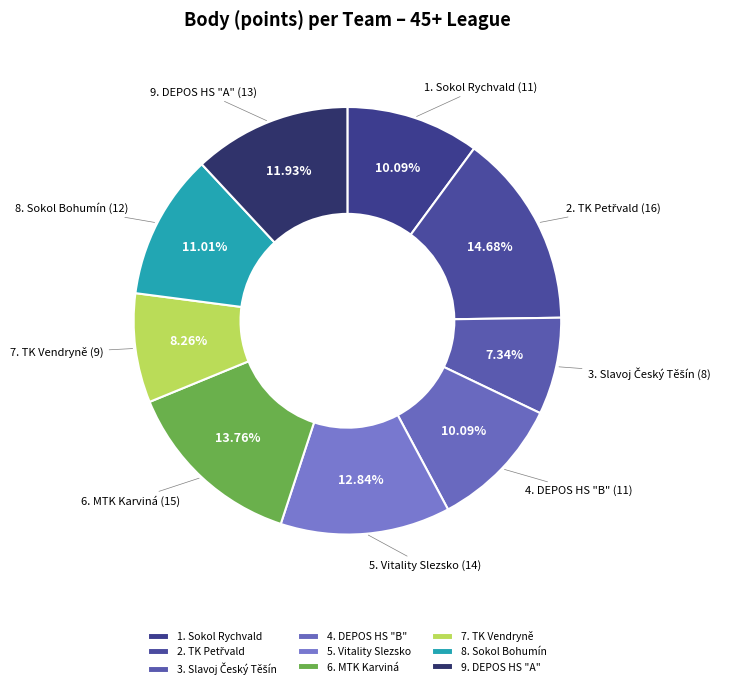

Is it true that 7. TK Vendryně is 1% of the pie?

False